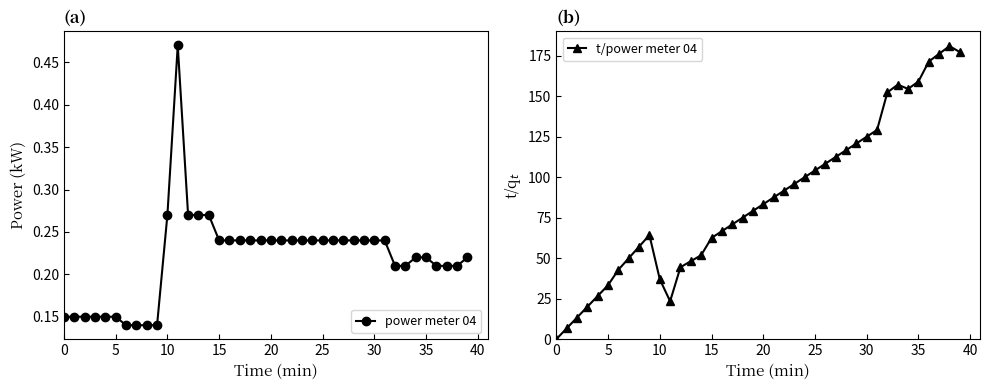

How many lines are shown in the chart?

2